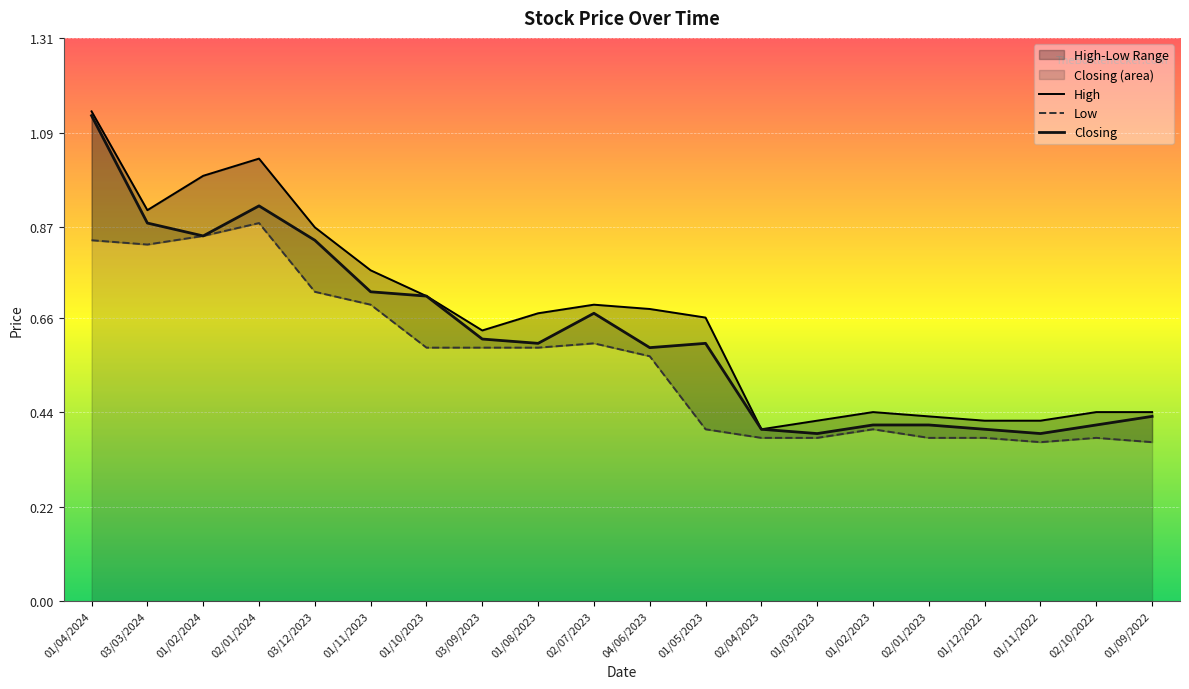

What is the label of the 7th point from the left?

01/10/2023